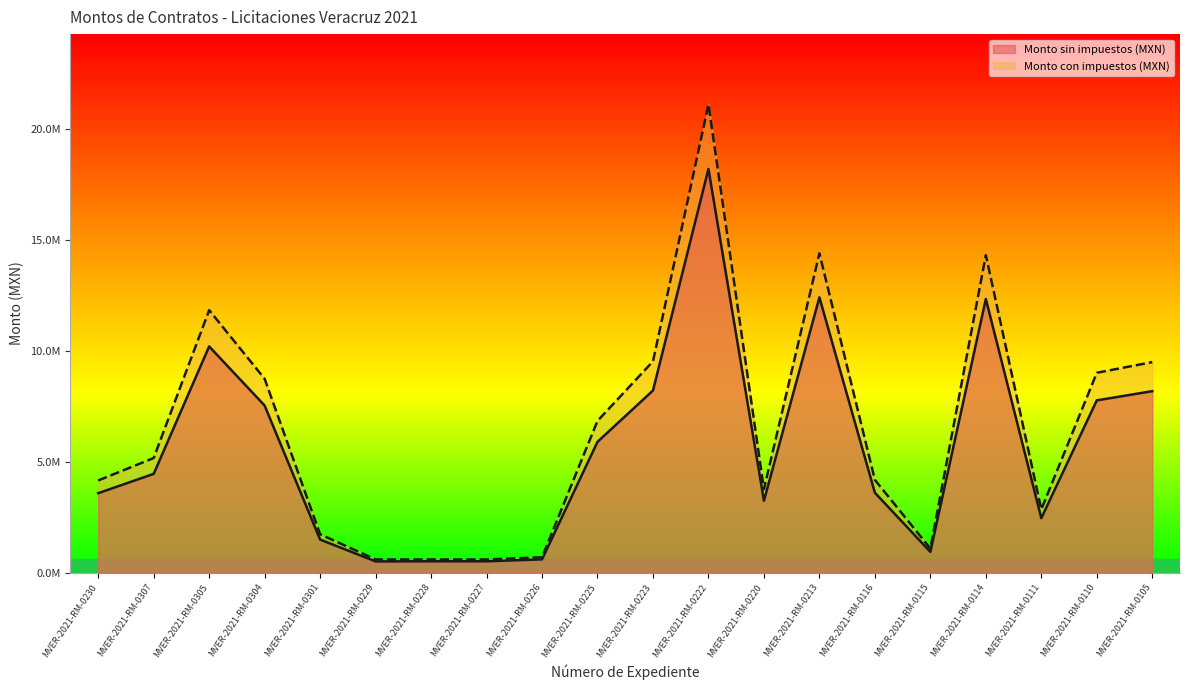

What are all the series names shown in the legend?

Monto sin impuestos (MXN), Monto con impuestos (MXN)